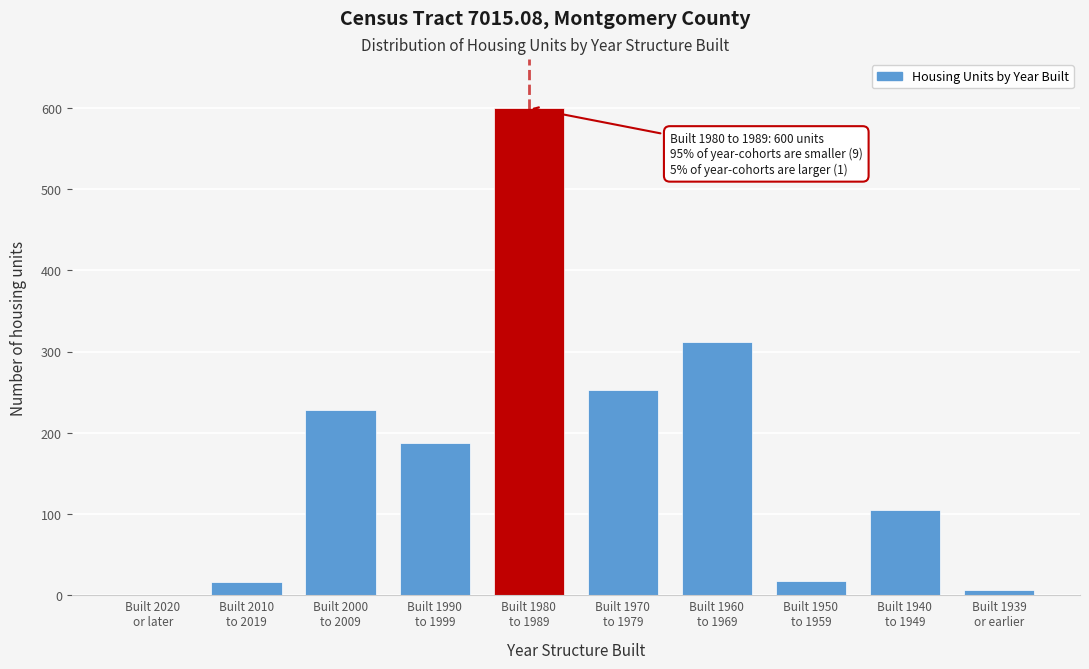

What is the greatest value displayed?

600